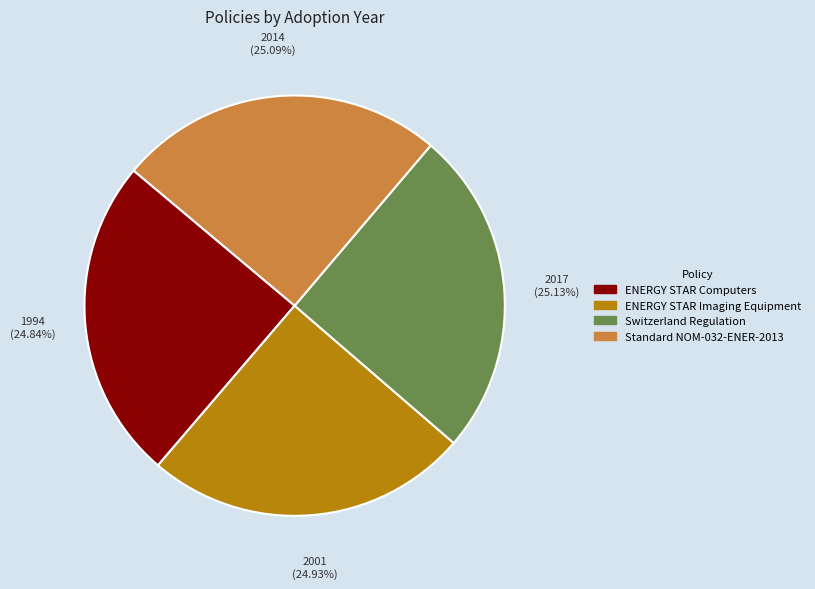

Is there a majority slice in this chart?

No